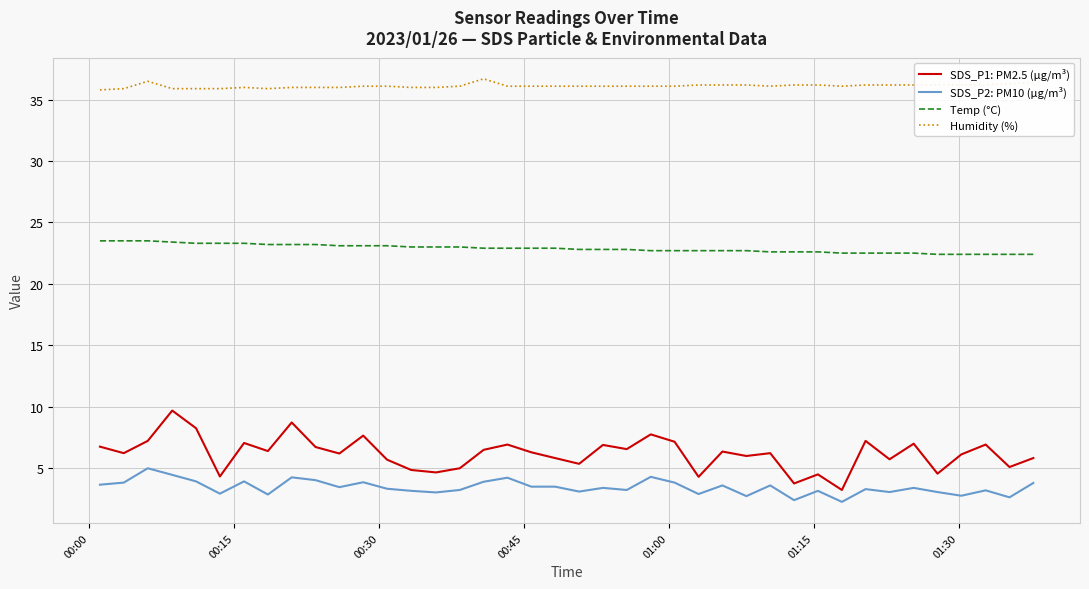

True or false: Humidity (%) and Temp (°C) intersect in this chart.

False